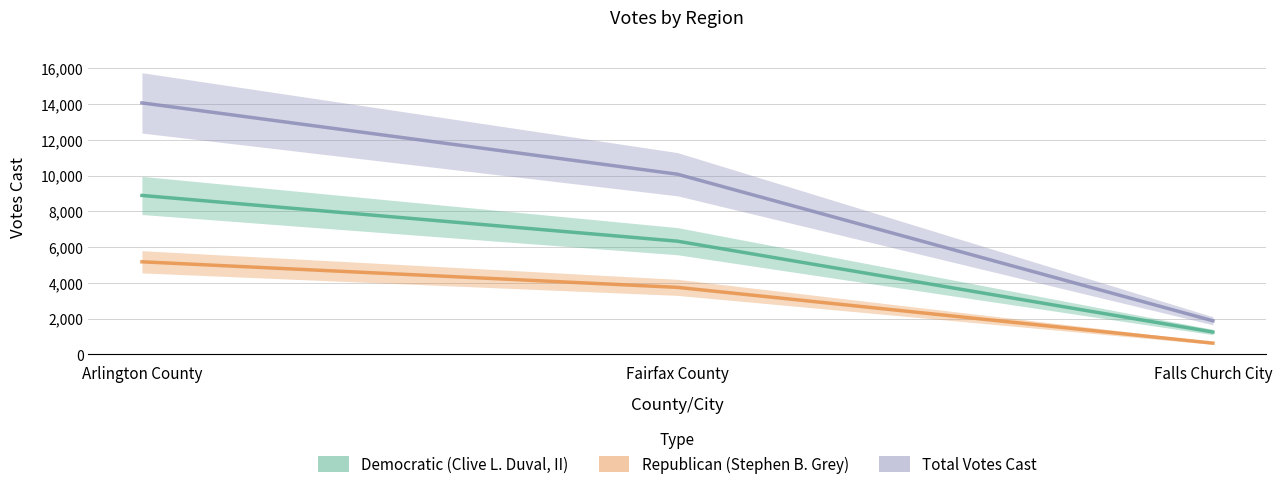

Which category has the highest value in the Total Votes Cast series?

Arlington County